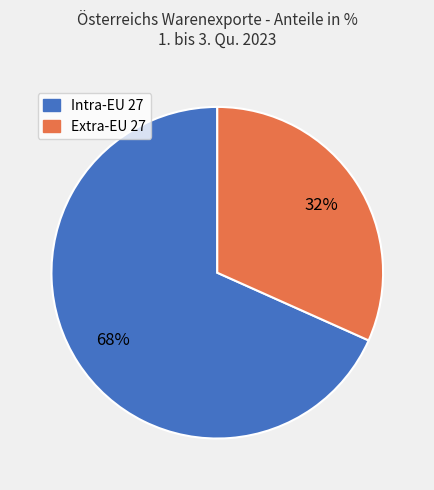

How many segments does this pie chart have?

2